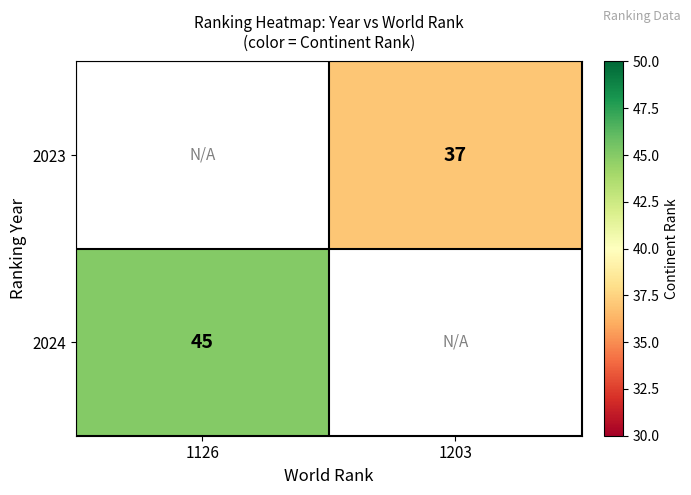

The value of 2024 at 1126 is 45. True or false?

True